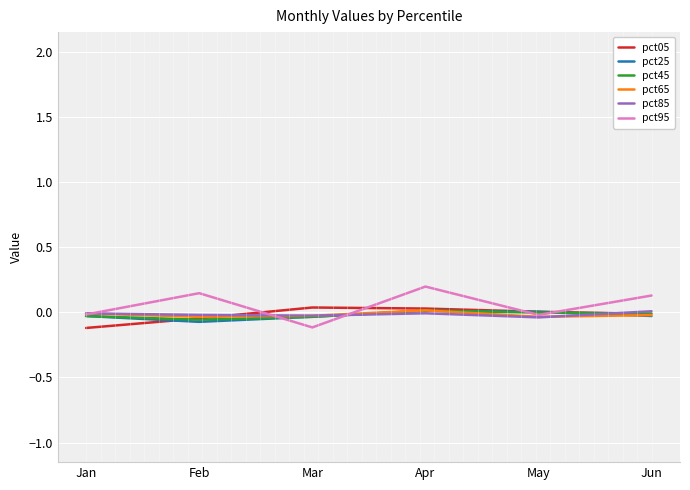

Reading left to right, transcribe all the data shown in this chart.

pct05: Jan=-0.1	Feb=-0.0	Mar=0.0	Apr=0.0	May=0.0	Jun=-0.0
pct25: Jan=-0.0	Feb=-0.1	Mar=-0.0	Apr=0.0	May=0.0	Jun=-0.0
pct45: Jan=-0.0	Feb=-0.1	Mar=-0.0	Apr=0.0	May=-0.0	Jun=-0.0
pct65: Jan=-0.0	Feb=-0.0	Mar=-0.0	Apr=0.0	May=-0.0	Jun=-0.0
pct85: Jan=-0.0	Feb=-0.0	Mar=-0.0	Apr=-0.0	May=-0.0	Jun=0.0
pct95: Jan=-0.0	Feb=0.1	Mar=-0.1	Apr=0.2	May=-0.0	Jun=0.1